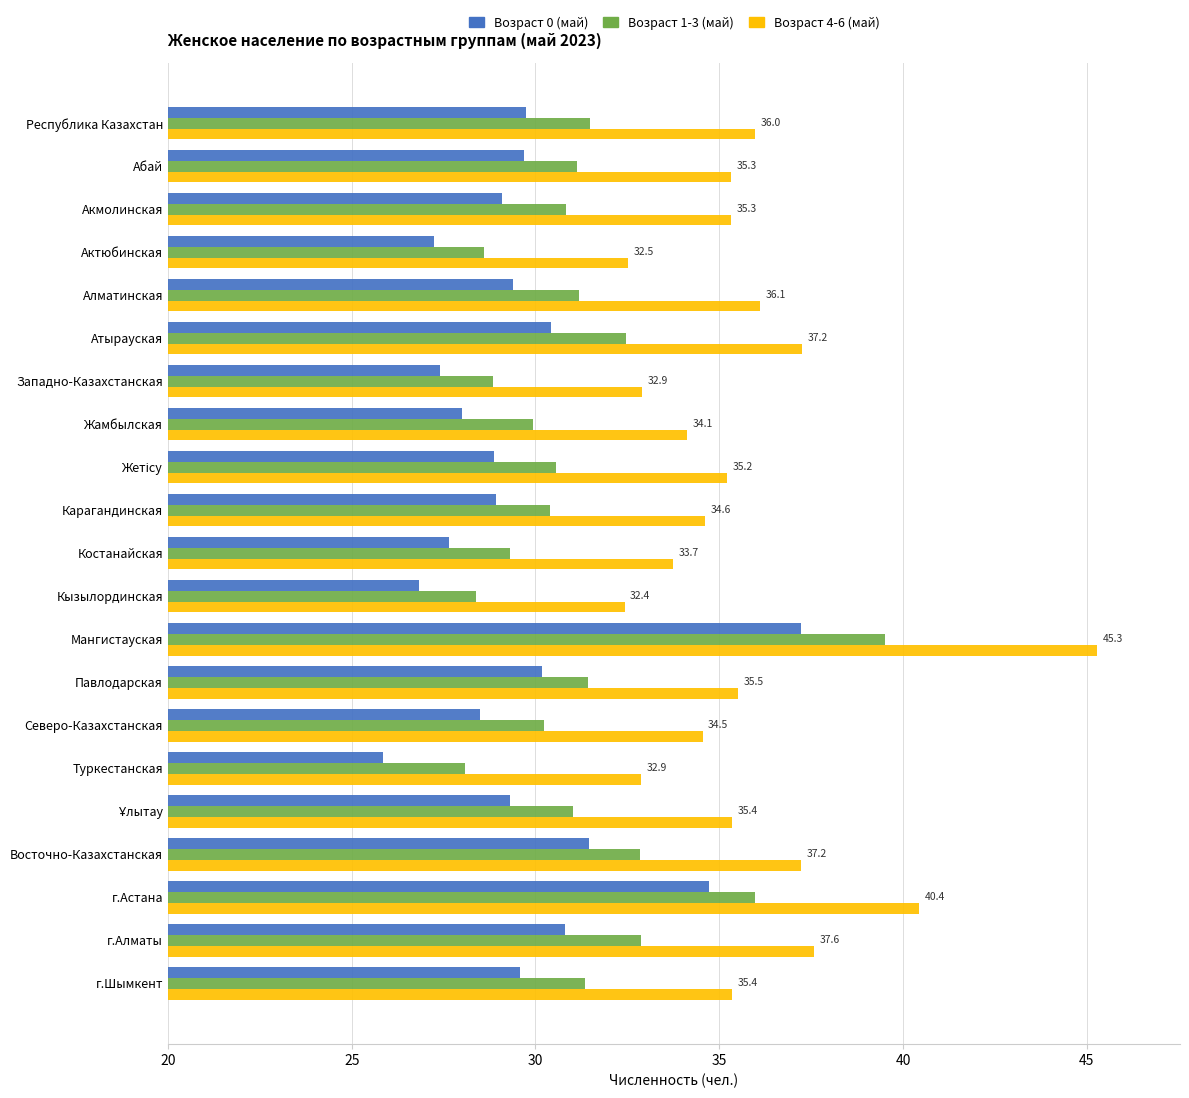

Which series has the largest range (max minus min)?

Возраст 4-6 (май)